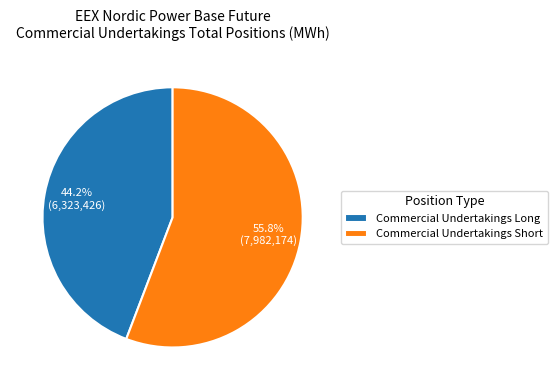

Is there any slice that represents more than half of the pie?

Yes